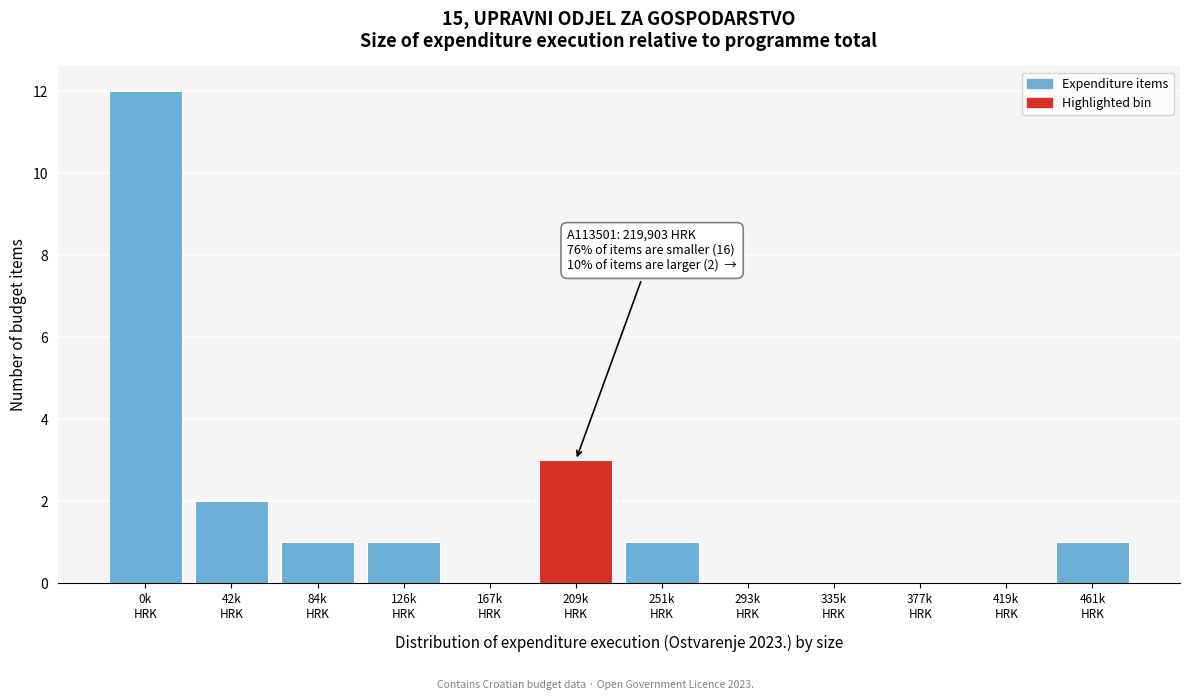

What is the maximum value shown in the chart?

12